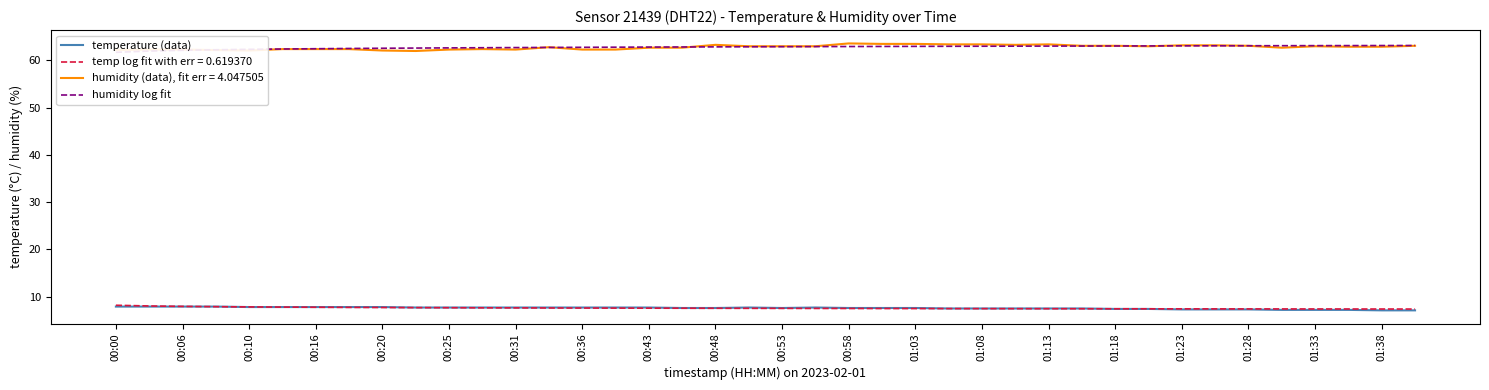

True or false: temp log fit with err = 0.619370 has a value of 7.4 at 01:23.

True